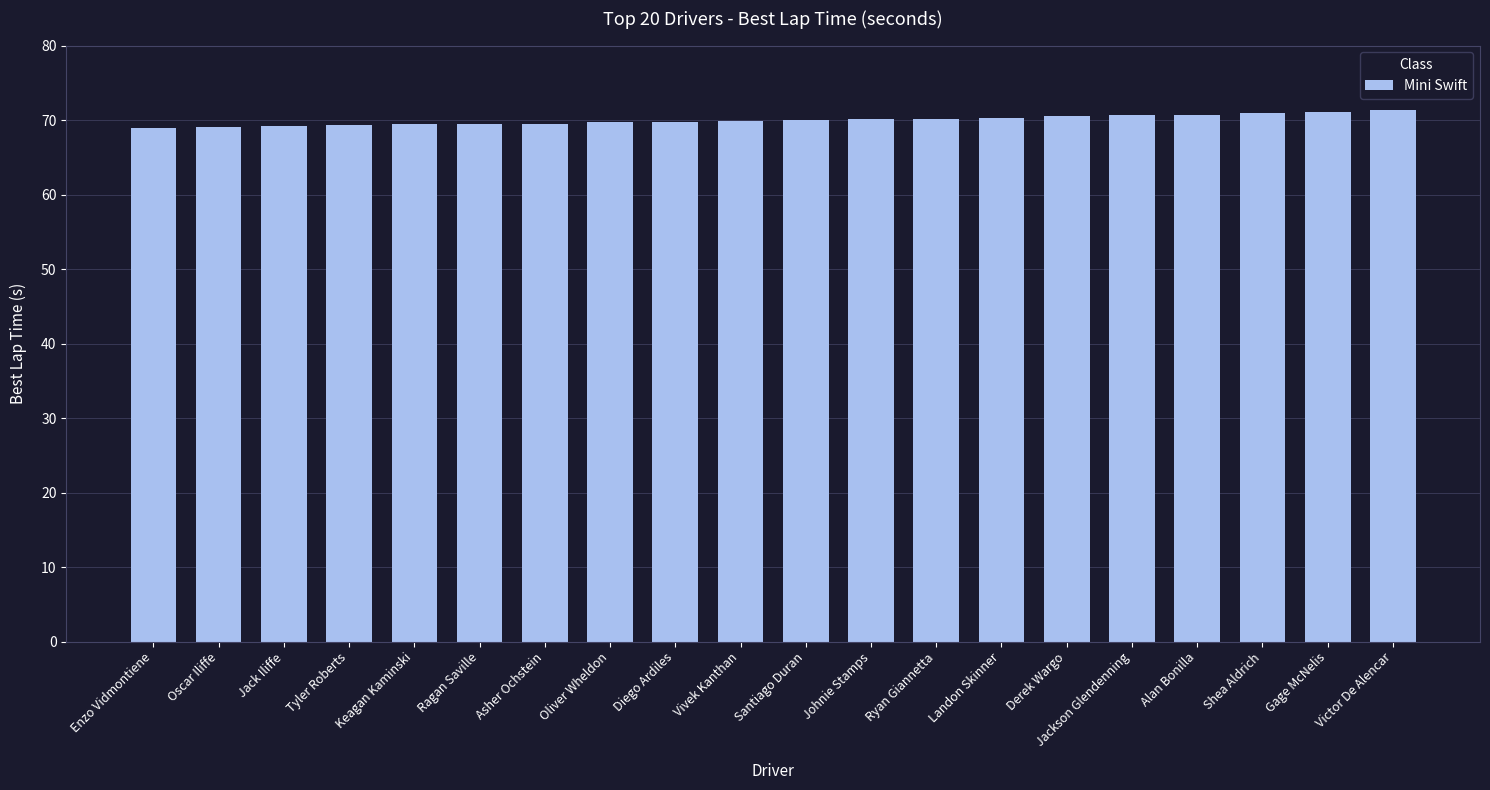

Does the chart contain stacked bars?

No